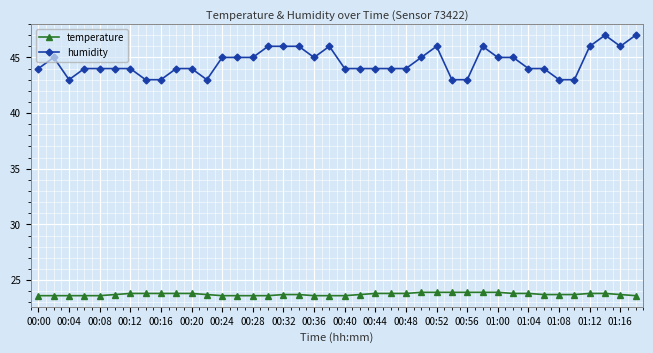

What is the difference between the maximum and minimum values in the humidity series?

4.0